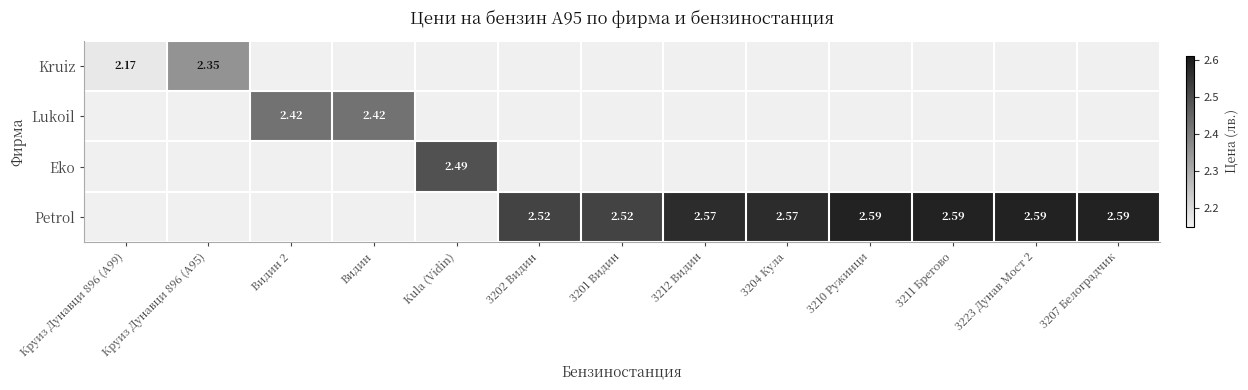

What is the approximate value of Lukoil at Видин 2?

2.4